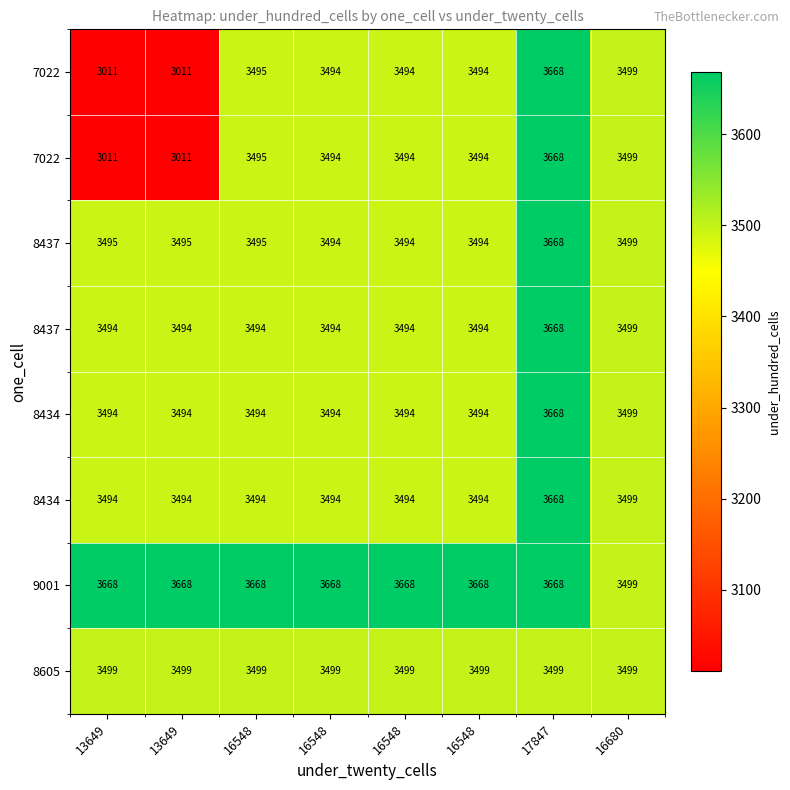

How many data points does each series have?

8